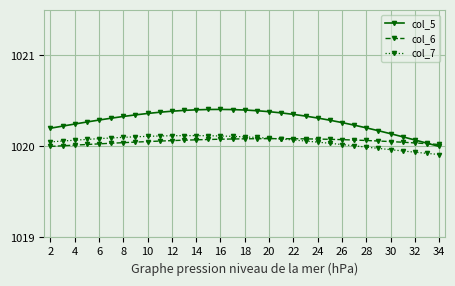

Which series has the largest total across all categories?

col_5